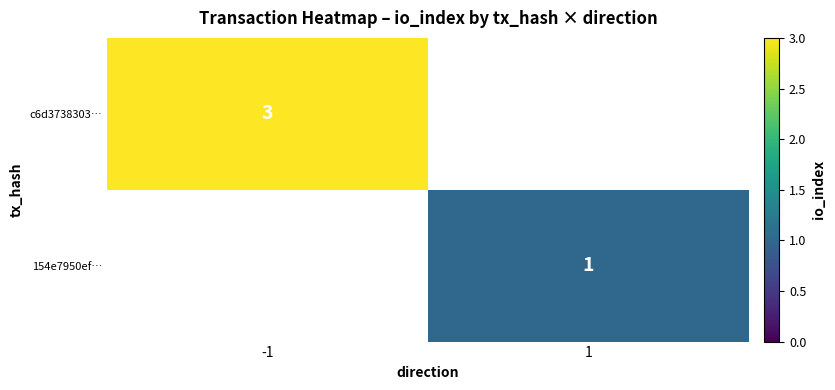

At how many categories does at least one series exceed 1?

1